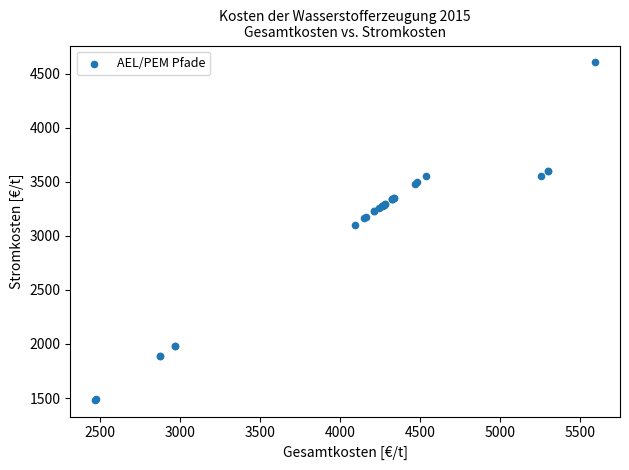

What Y value in the scatter plot is closest to 3043?

3102.2